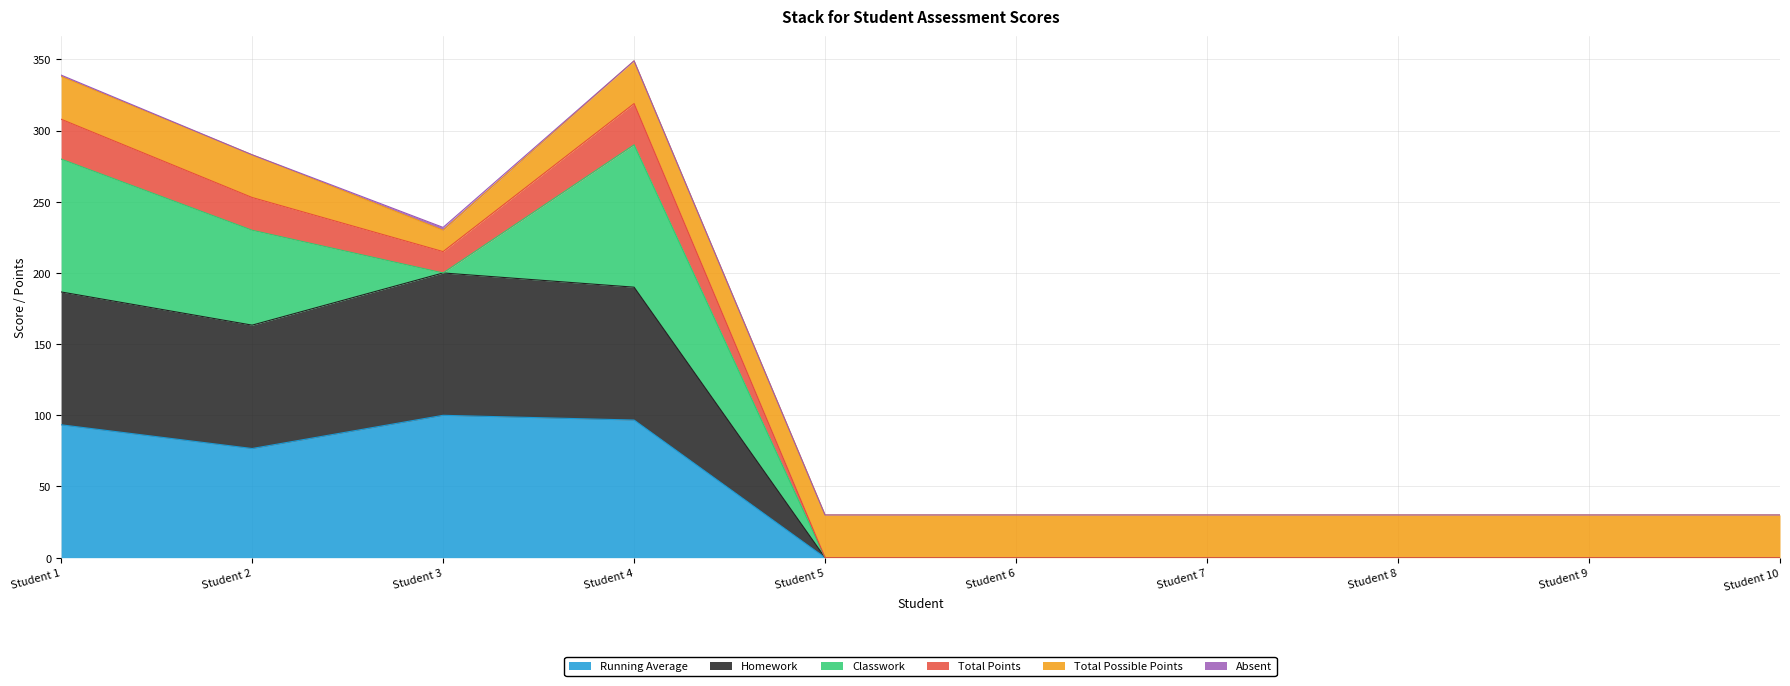

Is the value of Running Average at Student 2 greater than the value of Homework at Student 8?

Yes